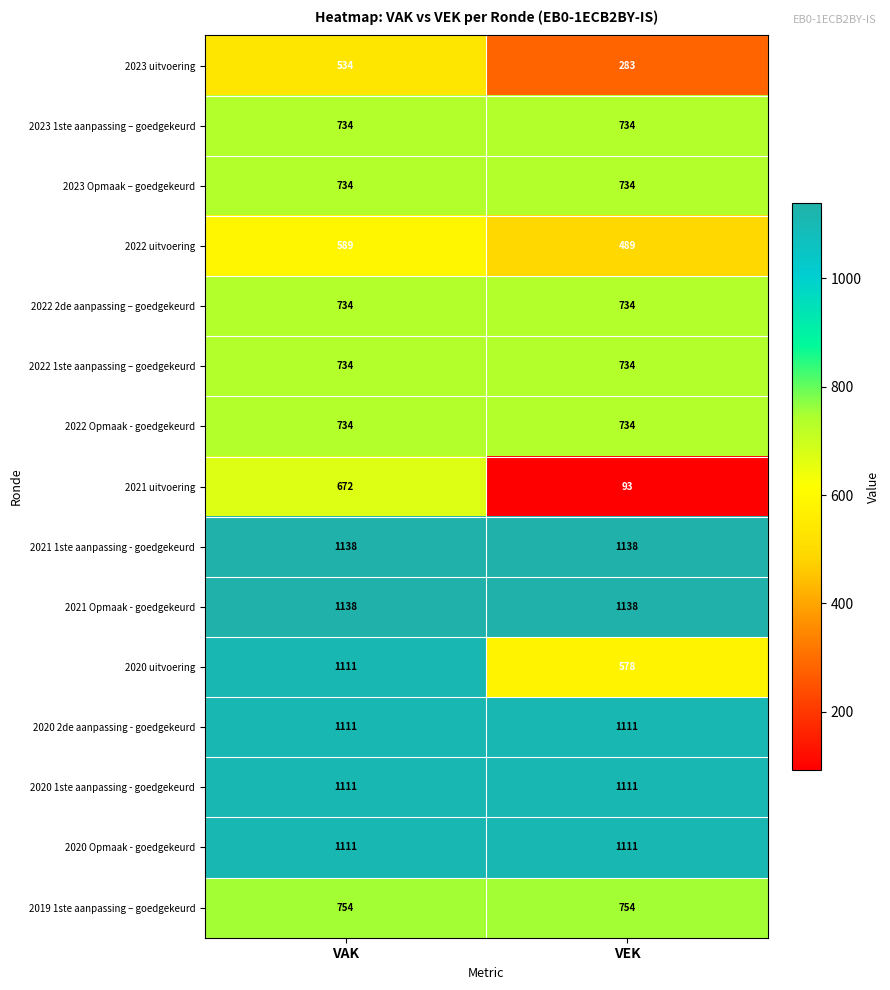

What value does the 2023 uitvoering series have at VEK?

283